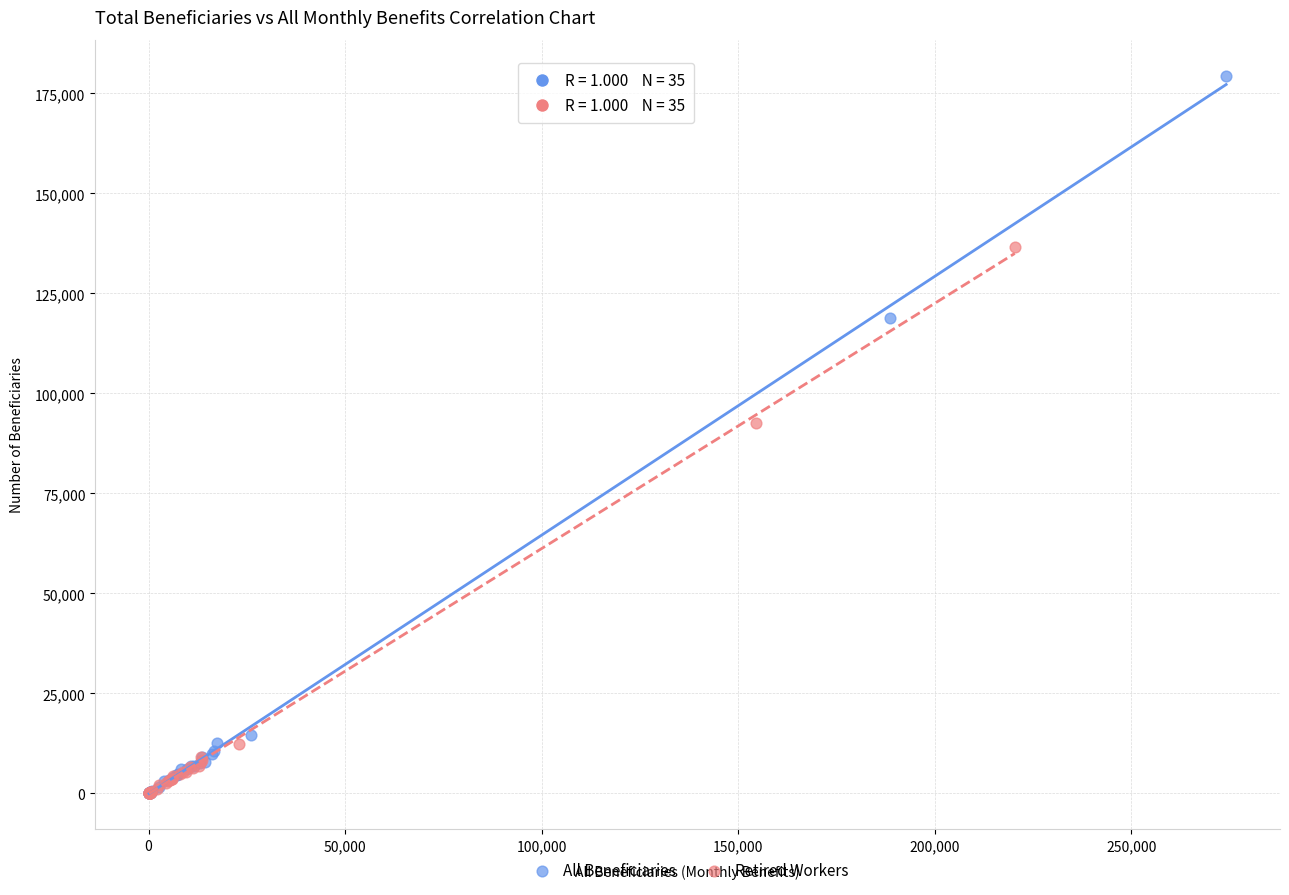

Which series has the largest Y range (max minus min)?

All Beneficiaries